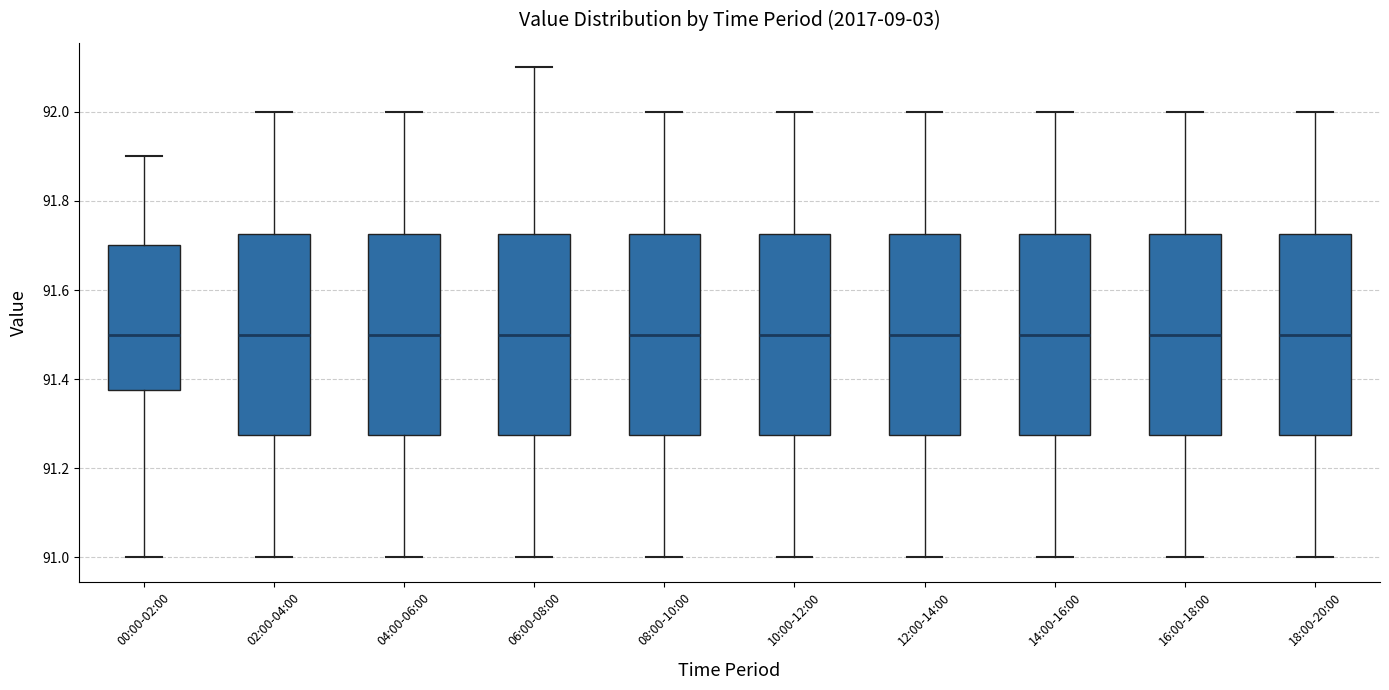

Reading left to right, read every box against the y-axis: the position of its median line, the range the box covers, and the ends of its whiskers. The values are not printed on the chart, so give them approximately, as read against the axis.

00:00-02:00: median 91.50, box 91.38 to 91.70, whiskers 91.00 to 91.90
02:00-04:00: median 91.50, box 91.28 to 91.72, whiskers 91.00 to 92.00
04:00-06:00: median 91.50, box 91.28 to 91.72, whiskers 91.00 to 92.00
06:00-08:00: median 91.50, box 91.28 to 91.72, whiskers 91.00 to 92.10
08:00-10:00: median 91.50, box 91.28 to 91.72, whiskers 91.00 to 92.00
10:00-12:00: median 91.50, box 91.28 to 91.72, whiskers 91.00 to 92.00
12:00-14:00: median 91.50, box 91.28 to 91.72, whiskers 91.00 to 92.00
14:00-16:00: median 91.50, box 91.28 to 91.72, whiskers 91.00 to 92.00
16:00-18:00: median 91.50, box 91.28 to 91.72, whiskers 91.00 to 92.00
18:00-20:00: median 91.50, box 91.28 to 91.72, whiskers 91.00 to 92.00